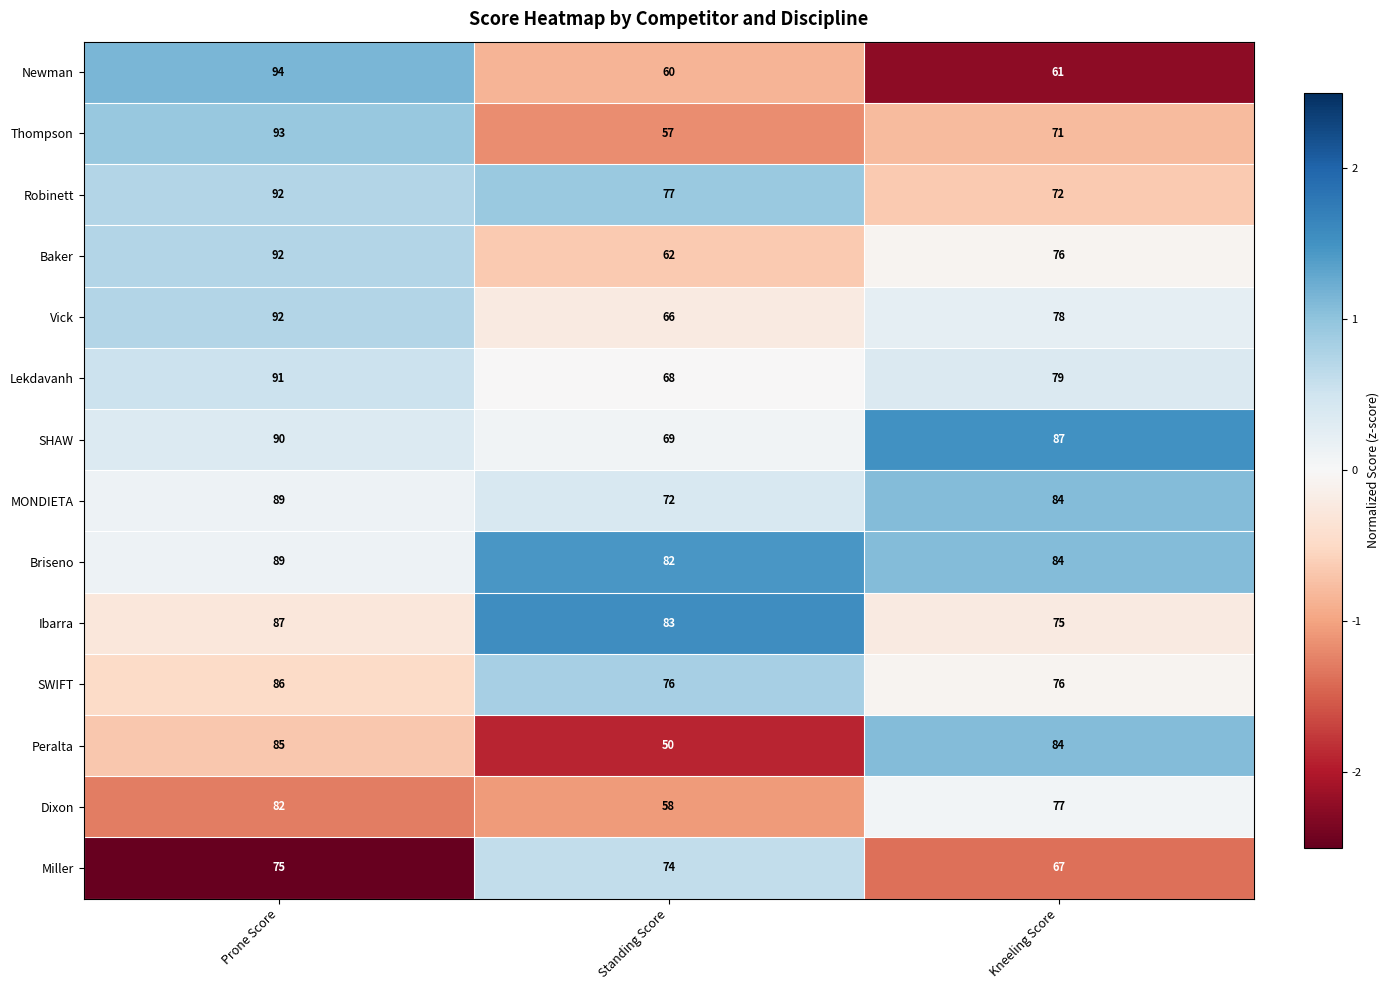

What is the spread (max minus min) of values at Kneeling Score?

26